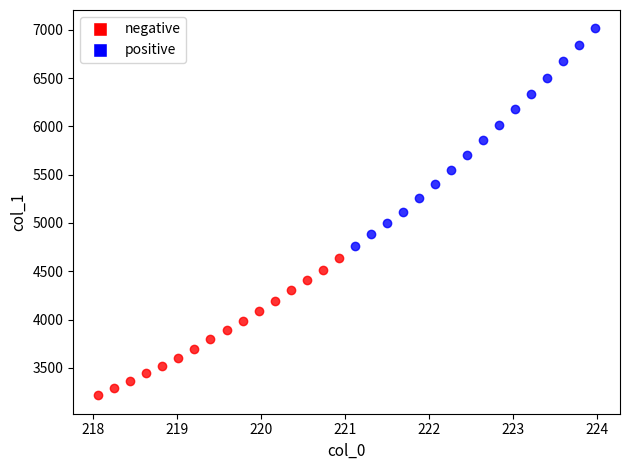

Which series has the widest spread of Y values?

positive